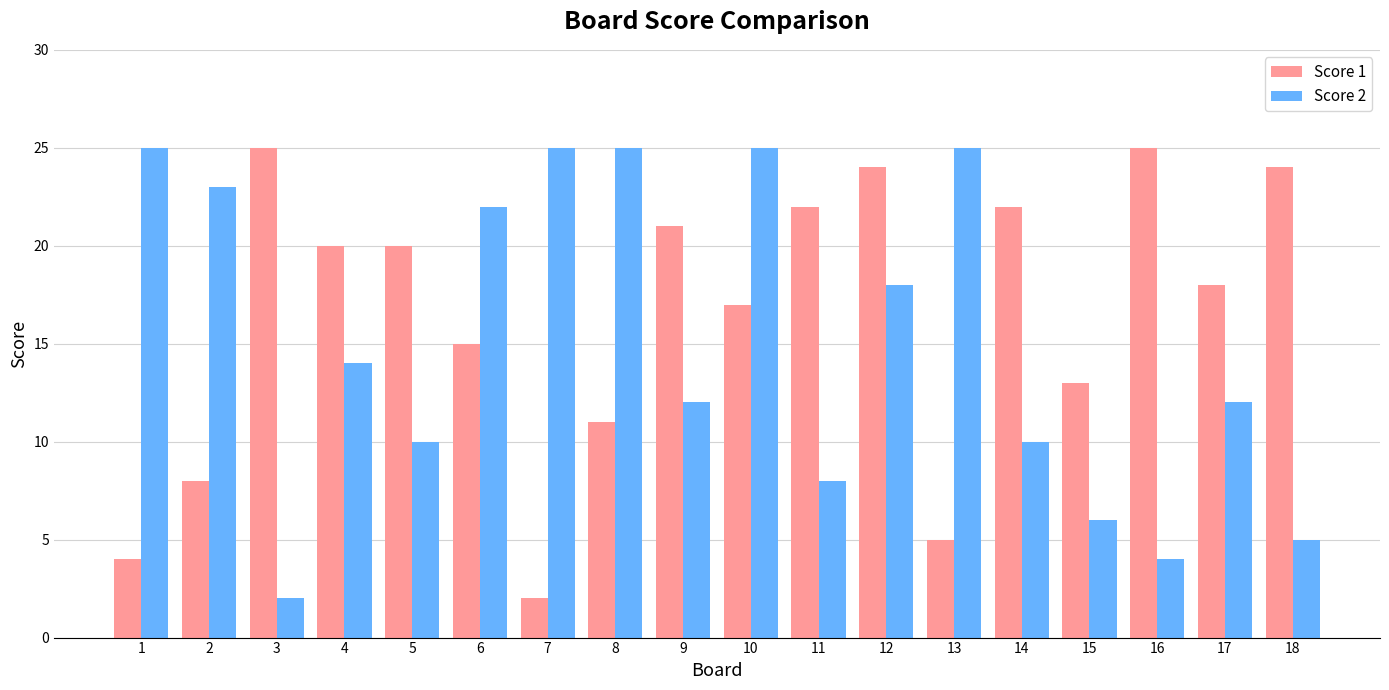

Does the chart contain any negative values?

No